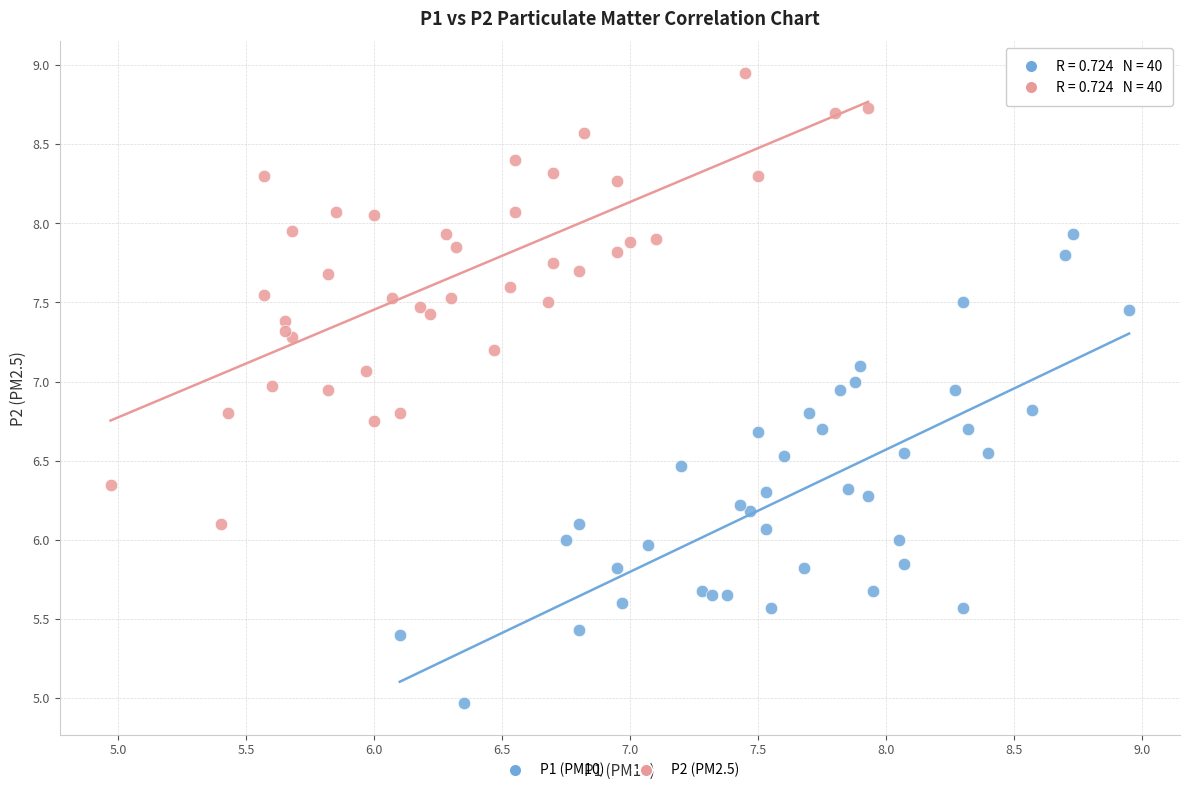

Which series contains the highest Y value?

P2 (PM2.5)